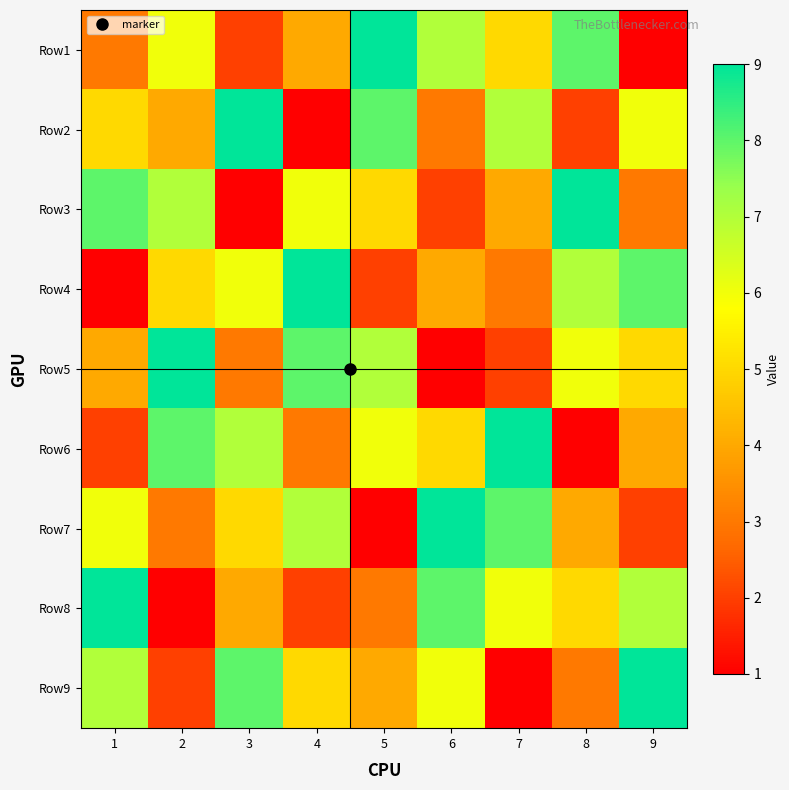

Reading right to left, transcribe all the data shown in this chart.

Row1: 9=1	8=8	7=5	6=7	5=9	4=4	3=2	2=6	1=3
Row2: 9=6	8=2	7=7	6=3	5=8	4=1	3=9	2=4	1=5
Row3: 9=3	8=9	7=4	6=2	5=5	4=6	3=1	2=7	1=8
Row4: 9=8	8=7	7=3	6=4	5=2	4=9	3=6	2=5	1=1
Row5: 9=5	8=6	7=2	6=1	5=7	4=8	3=3	2=9	1=4
Row6: 9=4	8=1	7=9	6=5	5=6	4=3	3=7	2=8	1=2
Row7: 9=2	8=4	7=8	6=9	5=1	4=7	3=5	2=3	1=6
Row8: 9=7	8=5	7=6	6=8	5=3	4=2	3=4	2=1	1=9
Row9: 9=9	8=3	7=1	6=6	5=4	4=5	3=8	2=2	1=7